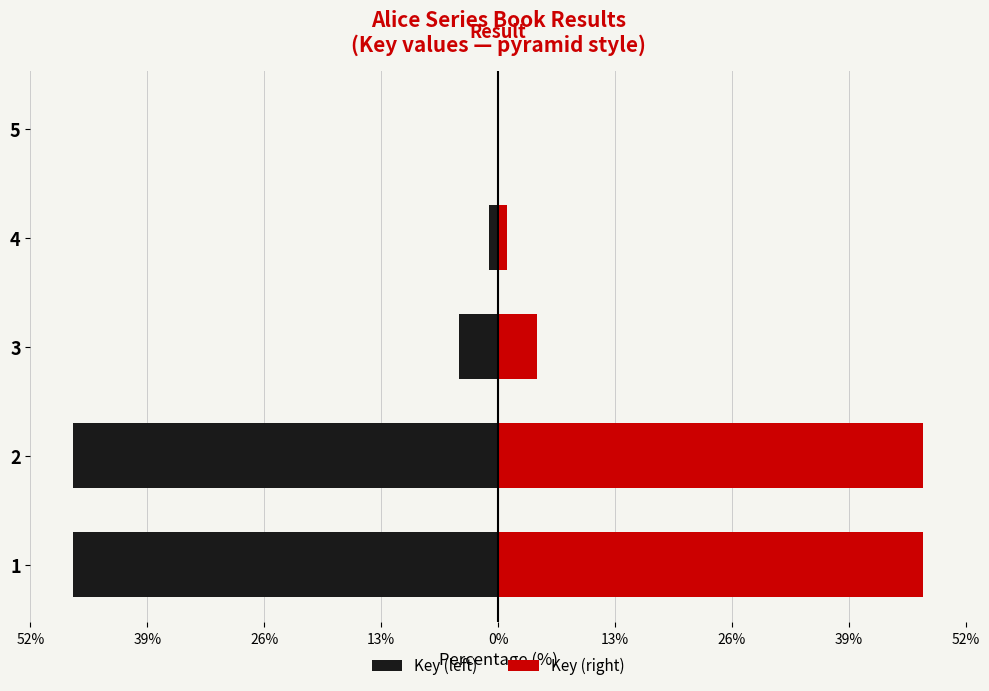

The value of Key (right) at 1 is 66.2. True or false?

False